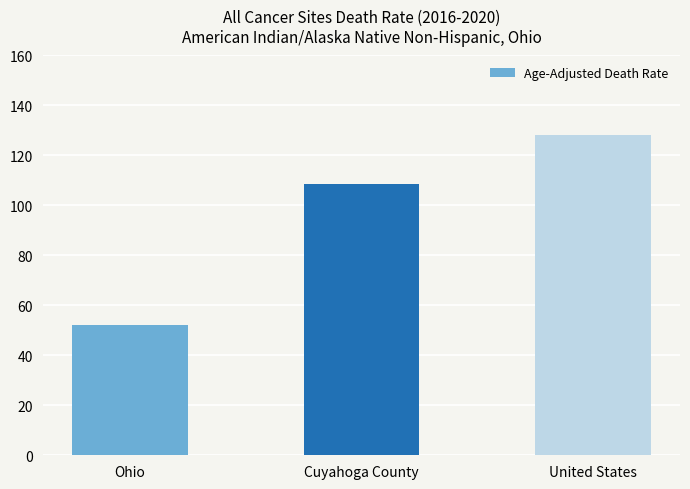

What is the difference between the maximum and minimum values?

76.2